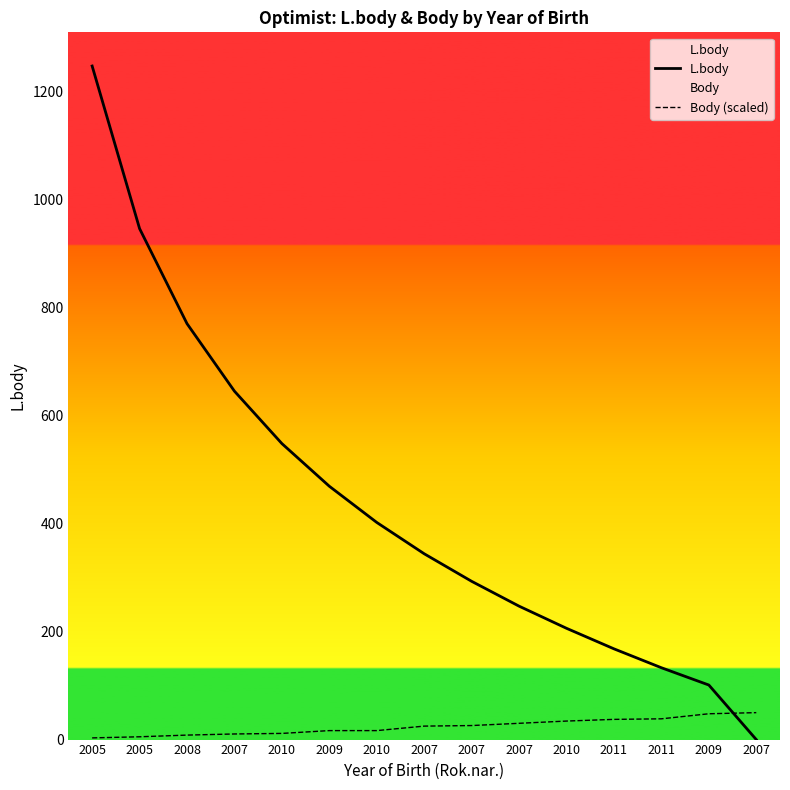

What is the sum of the L.body values at 2010 and 2010?

754.0